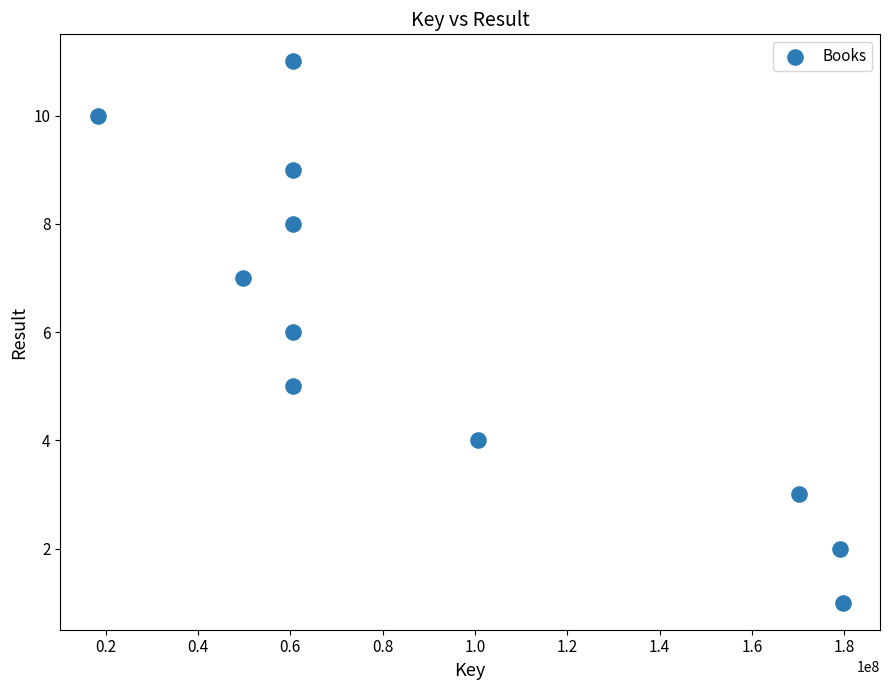

What is the average X value?

90954587